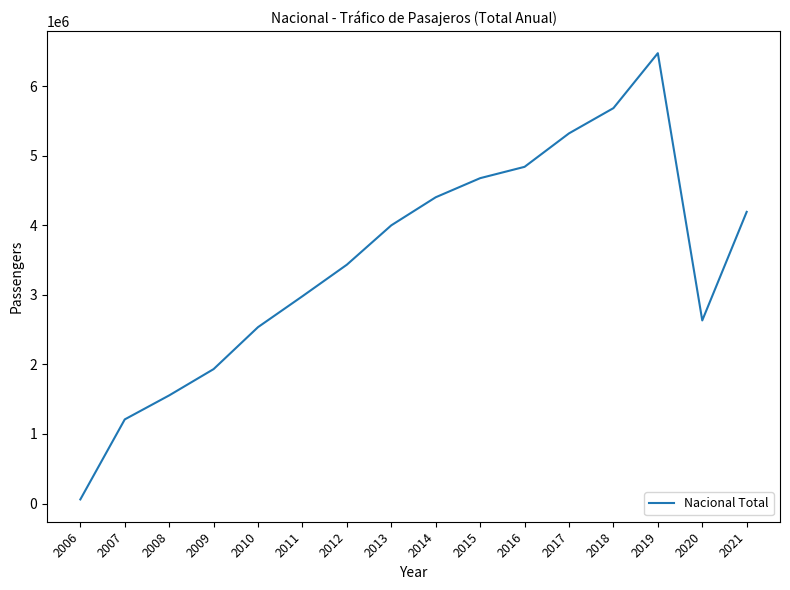

How many distinct data groups are displayed?

1